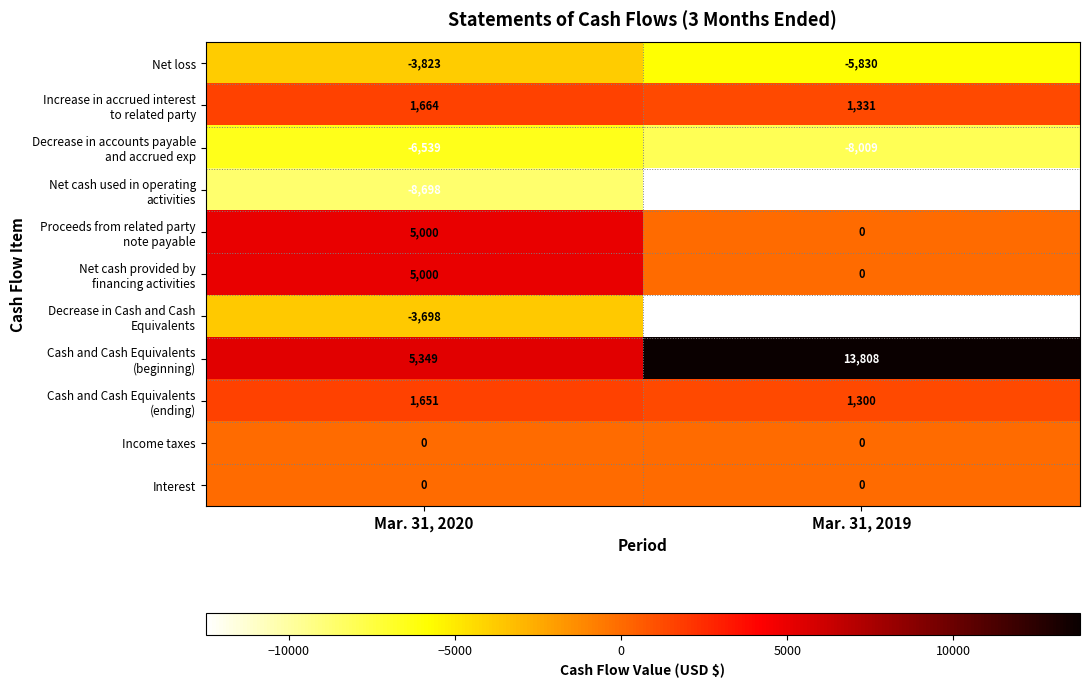

What is the smallest value displayed?

-12508